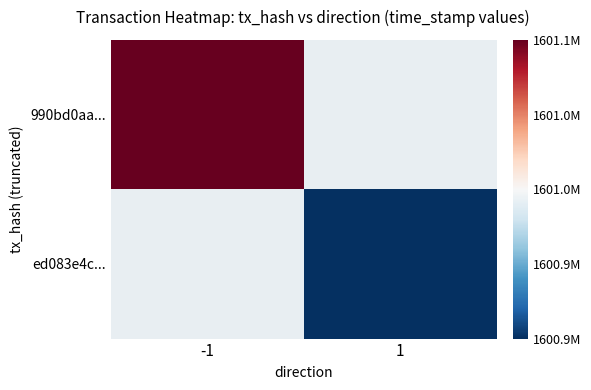

At how many categories does at least one series exceed -53639?

1